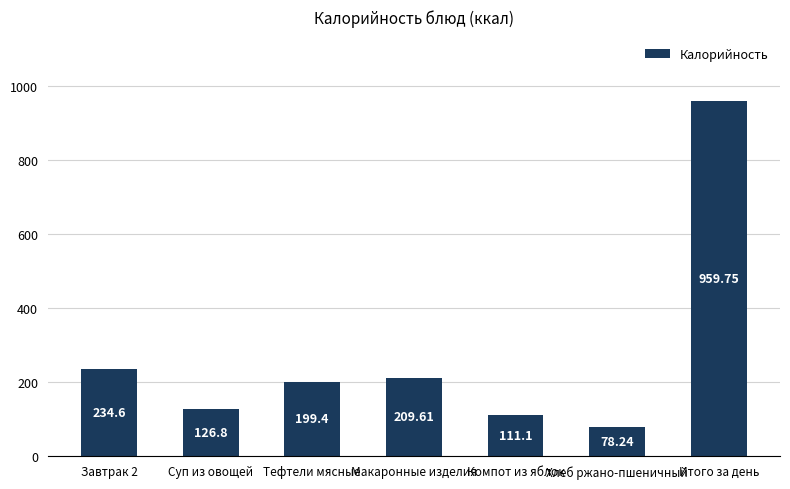

List the labels in order of value, smallest first.

Хлеб ржано-пшеничный, Компот из яблок, Суп из овощей, Тефтели мясные, Макаронные изделия, Завтрак 2, Итого за день